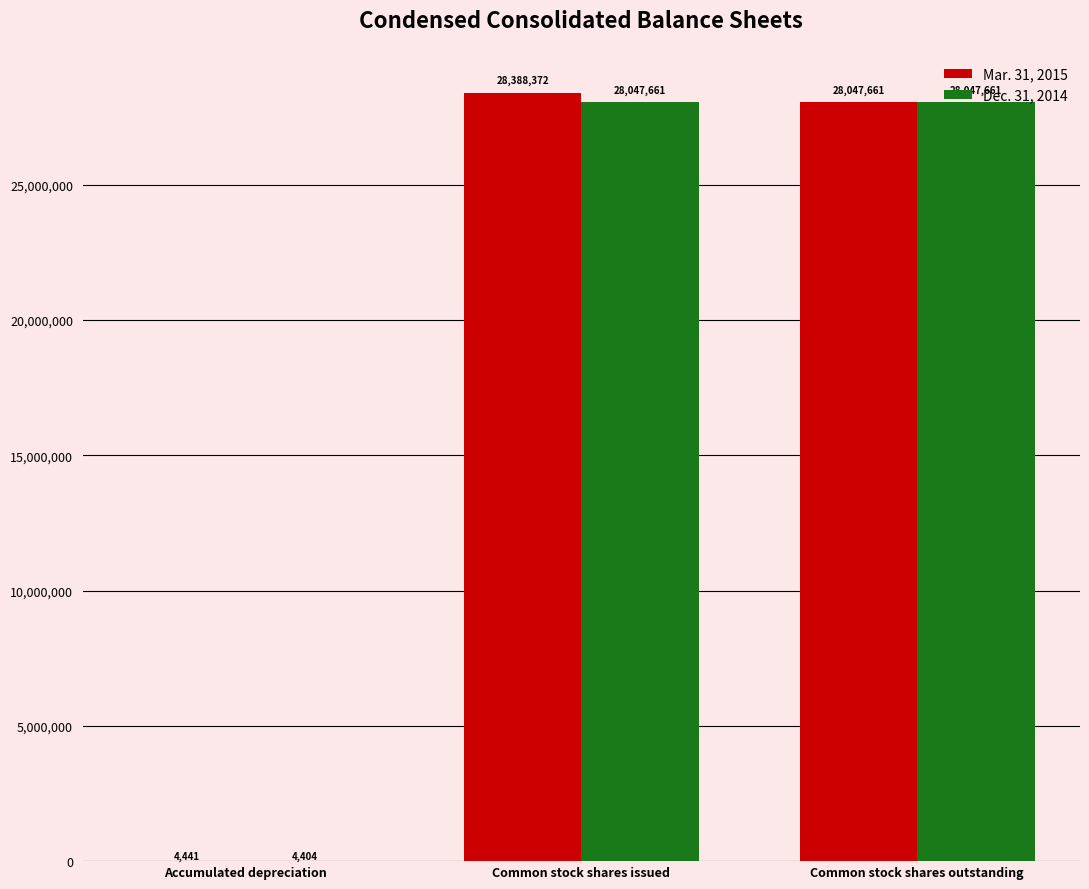

Is the value of Mar. 31, 2015 at Accumulated depreciation greater than the value of Dec. 31, 2014 at Common stock shares outstanding?

No